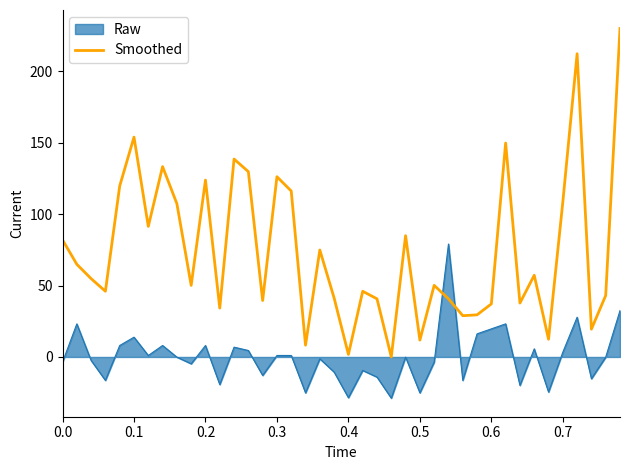

How many values exceed 54?

20